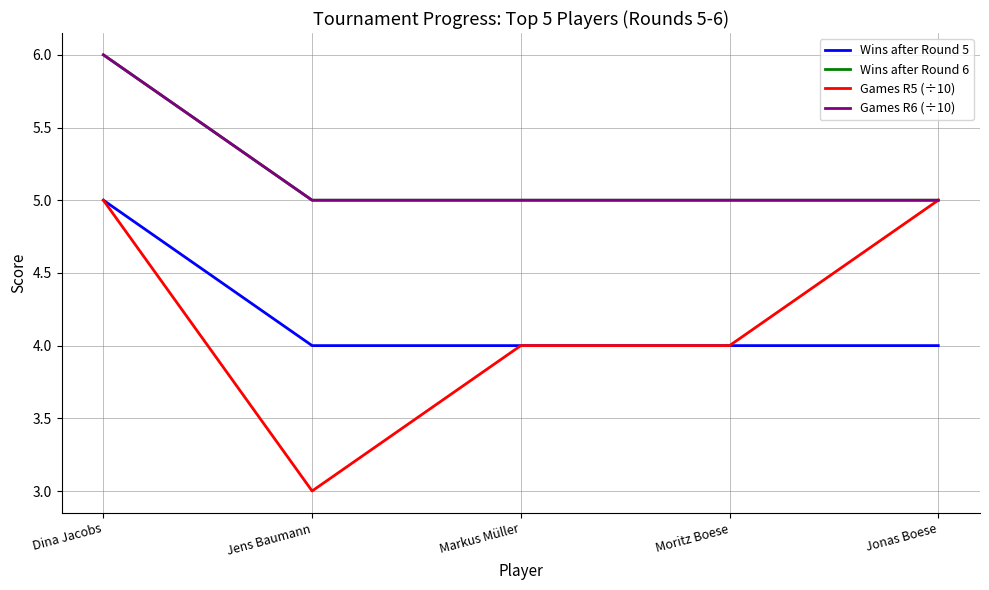

What is the value of the Games R6 (÷10) point at the 5th from the left?

5